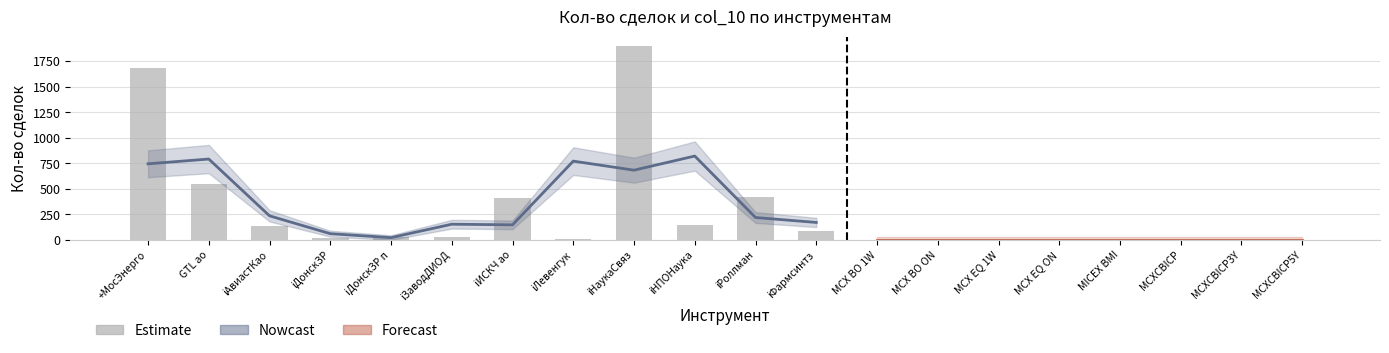

What is the maximum value shown in the chart?

1896